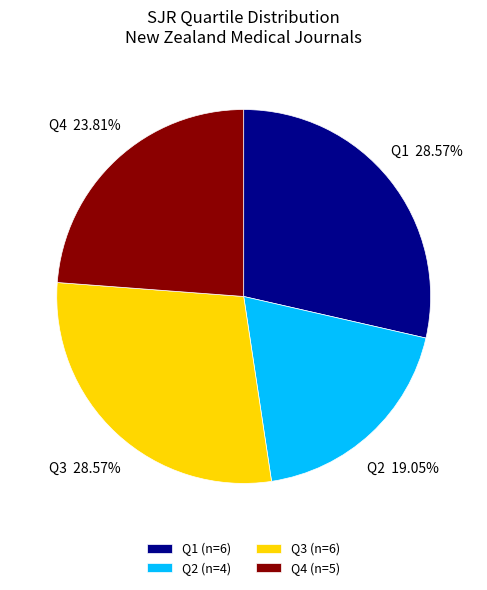

Approximately how many times larger is the value at Q1 compared to Q2?

1.5